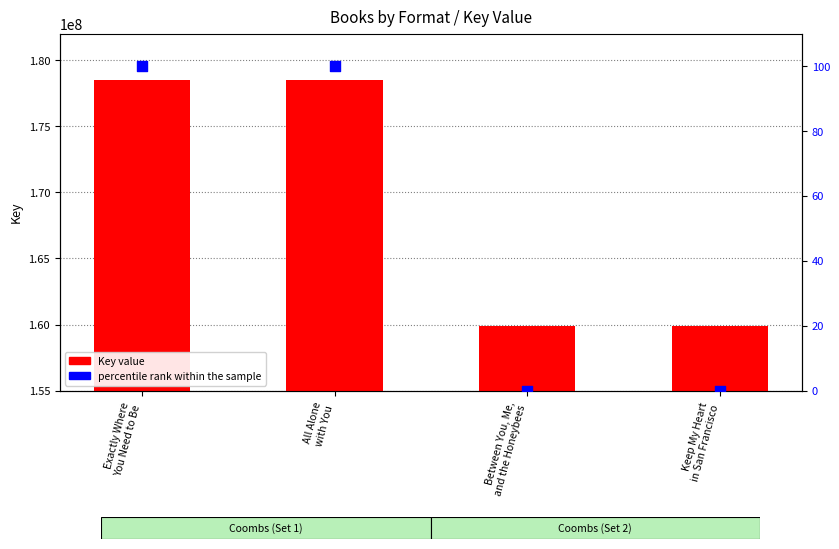

At how many categories does at least one series exceed 148067701?

4